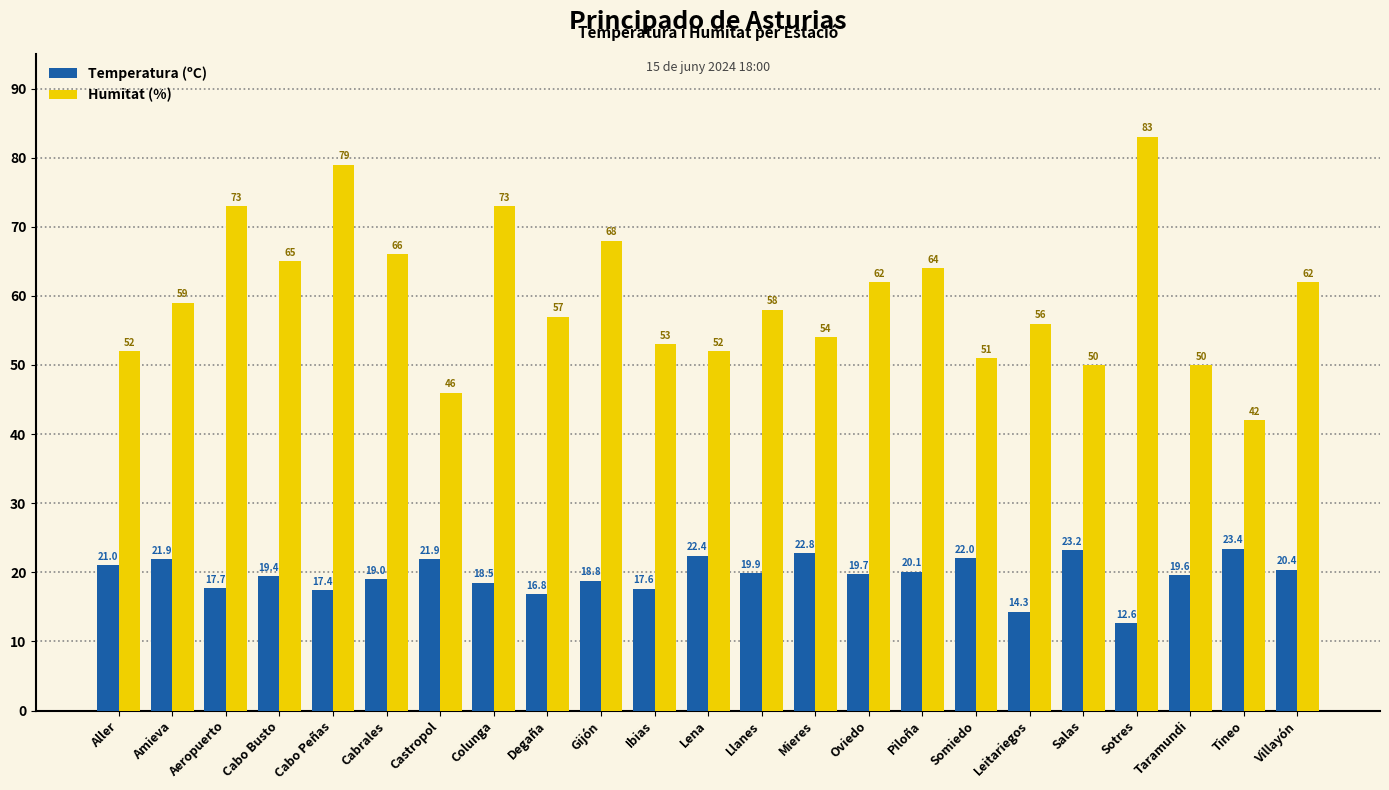

What are all the series names shown in the legend?

Temperatura (ºC), Humitat (%)